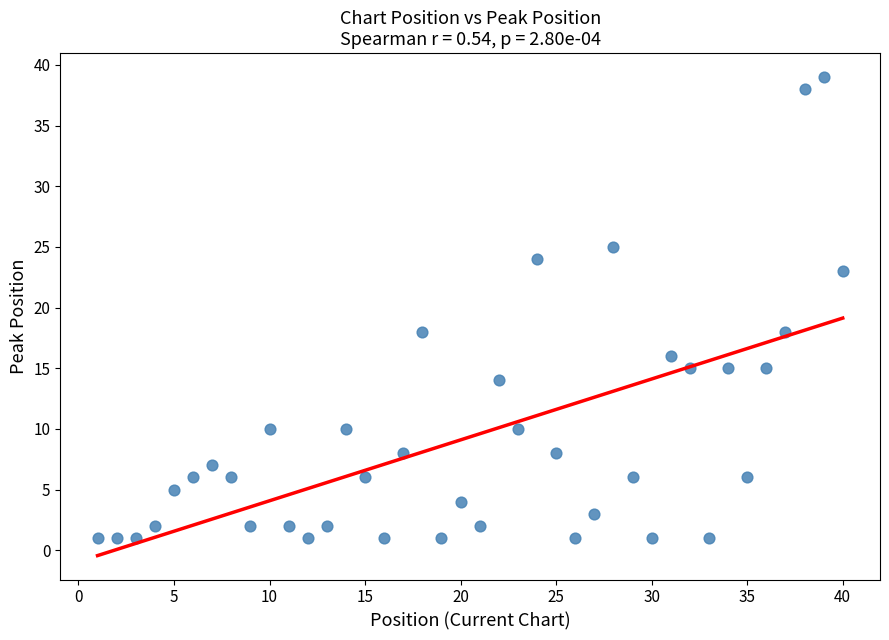

What is the range of X values (max minus min)?

39